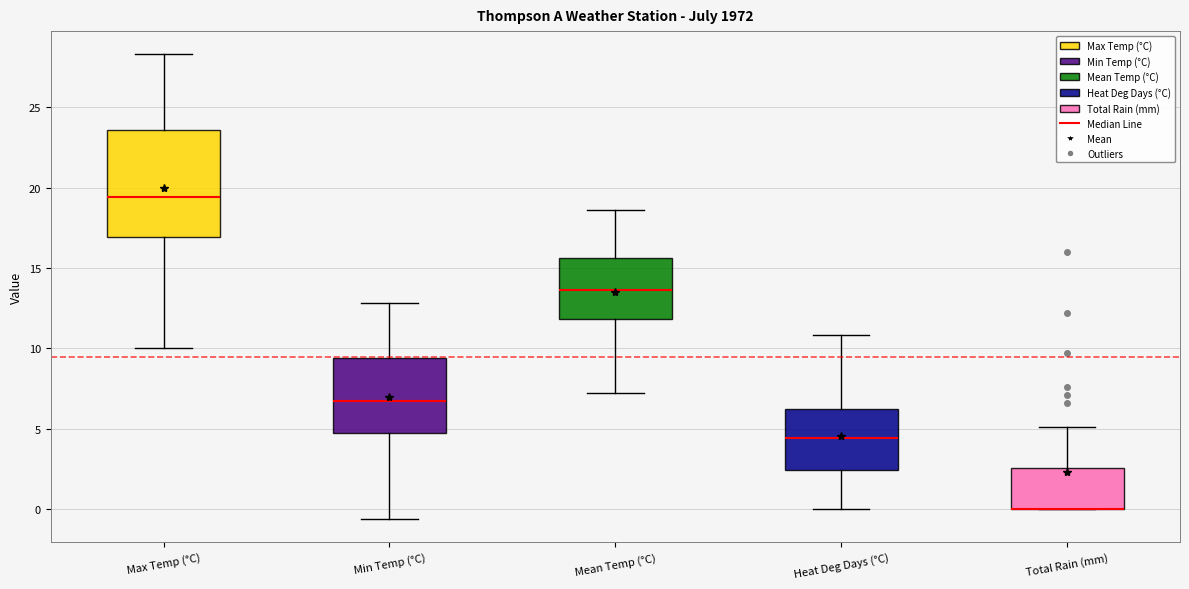

Where is the upper edge of the box for Min Temp (°C) on the y-axis? The values are not printed on the chart, so give them approximately, as read against the axis.

9.5